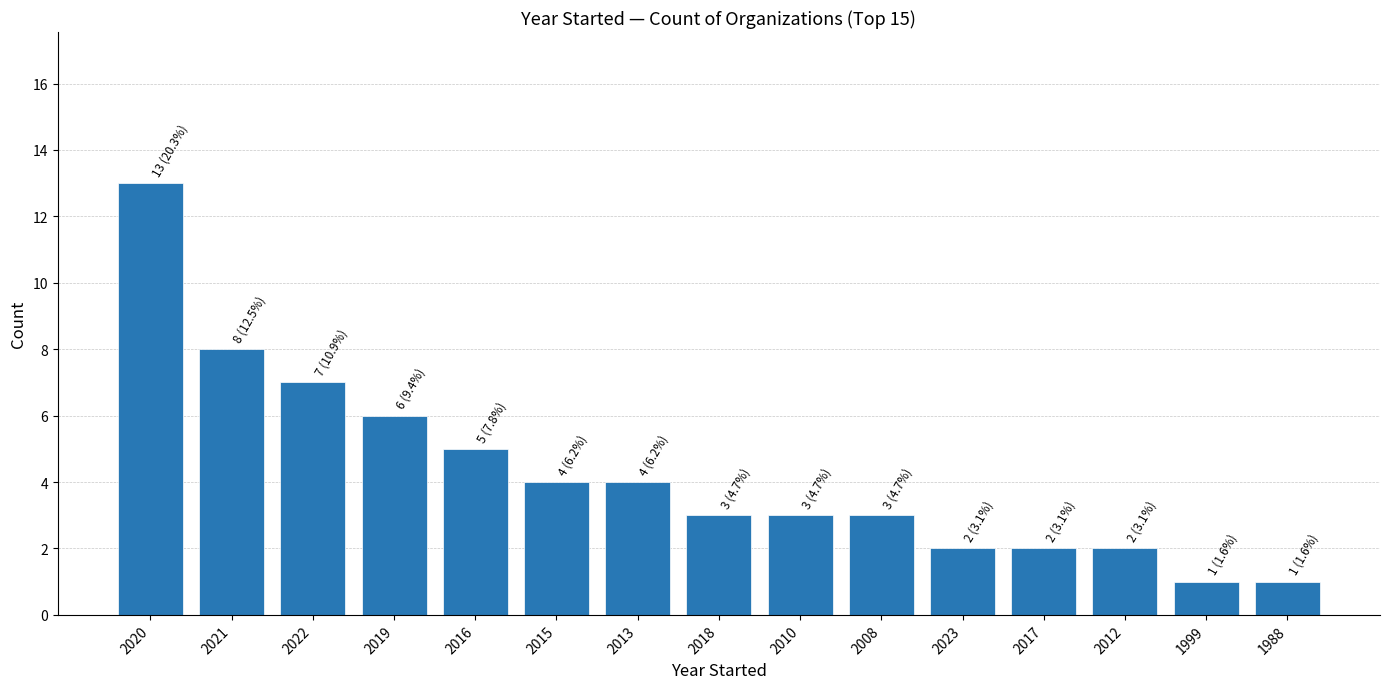

What is the change in value from 2020 to 2008?

-10